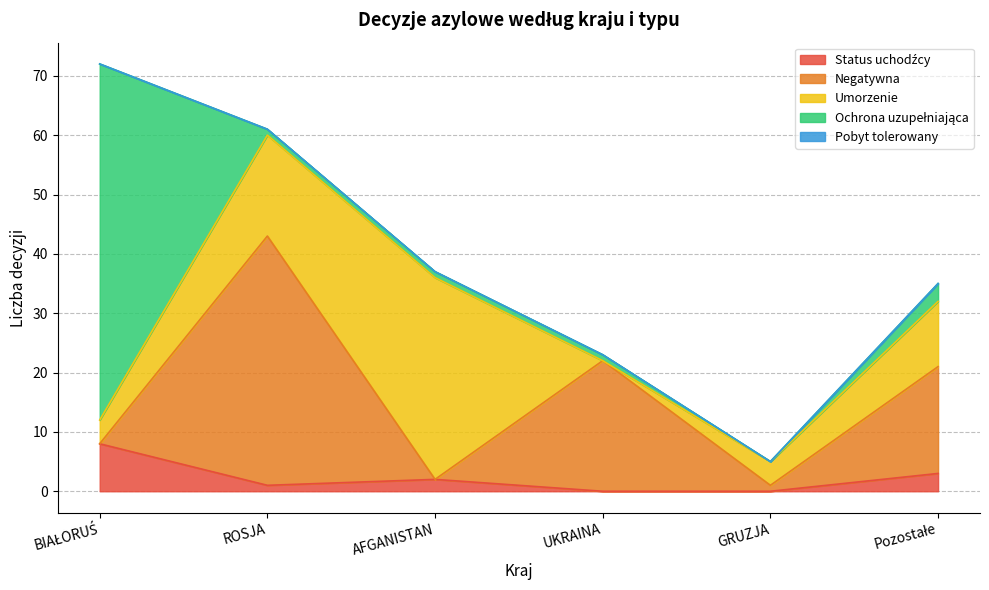

True or false: Ochrona uzupełniająca has a value of 1 at ROSJA.

True